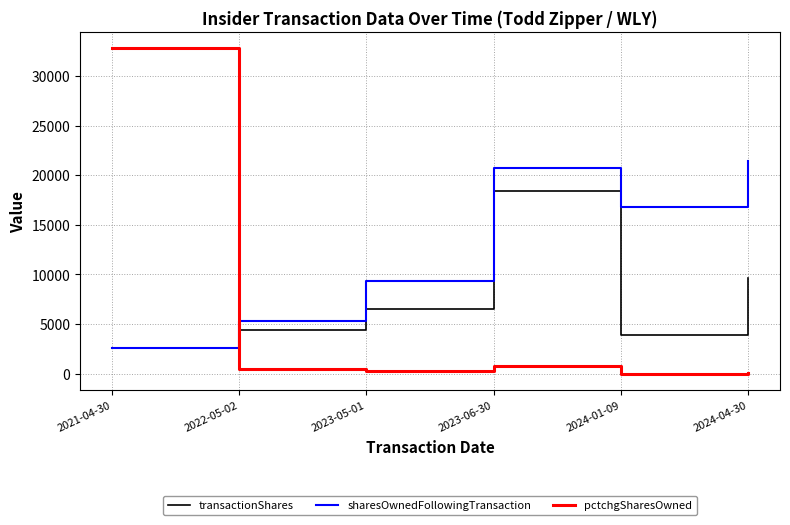

What is the minimum value shown in the chart?

-19